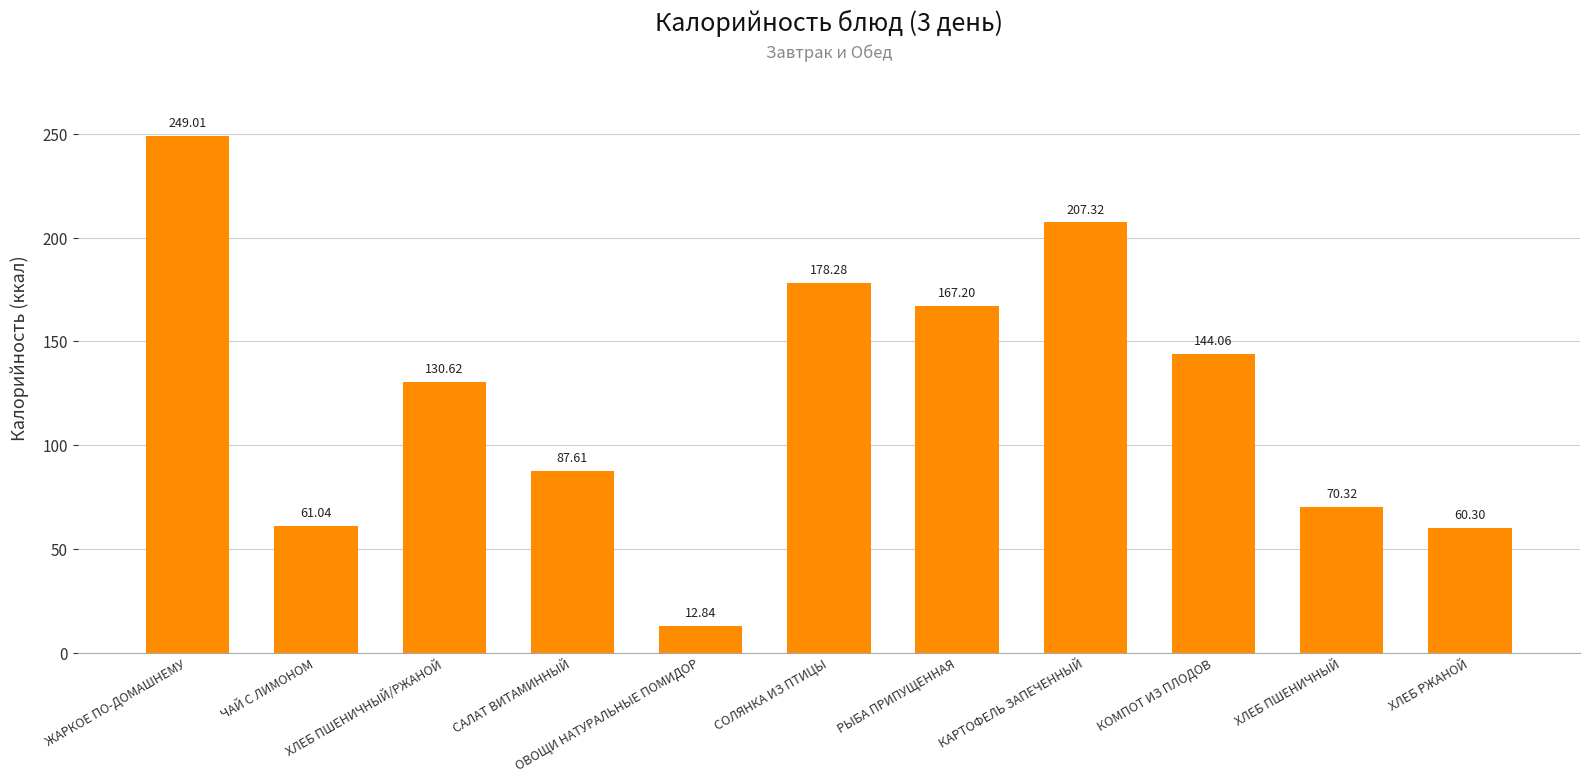

What position from the left is РЫБА ПРИПУЩЕННАЯ?

7